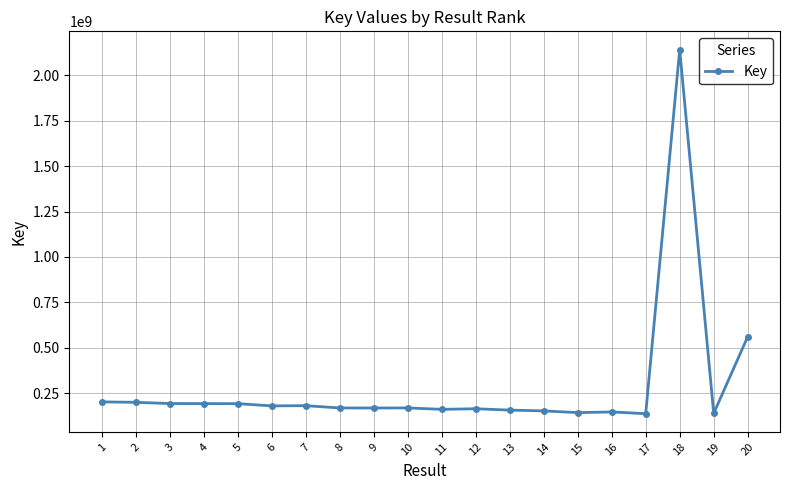

At which label does the data first exceed 169389929?

1